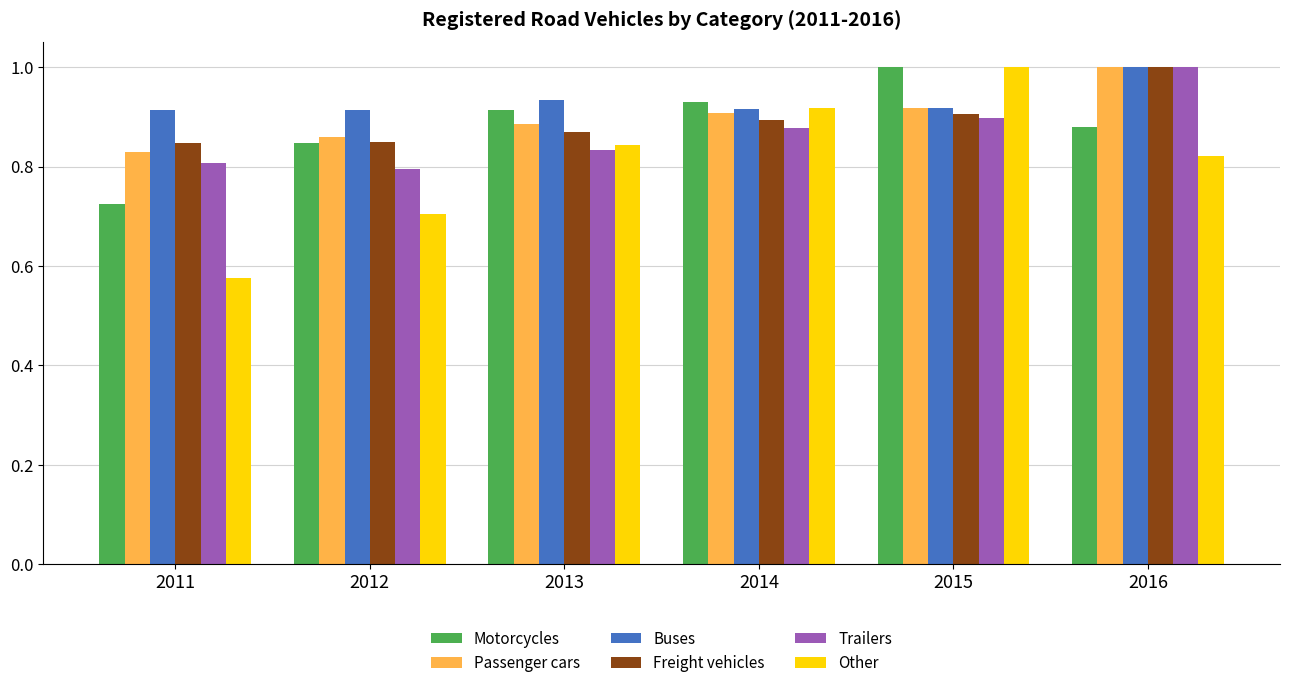

How many groups of bars are there?

6